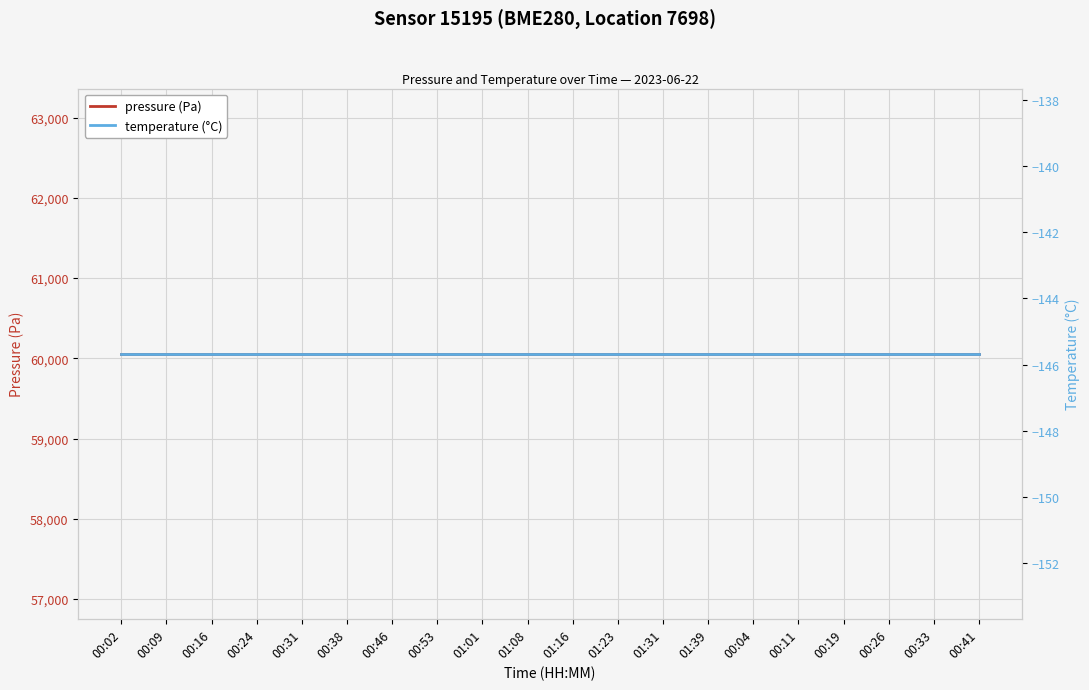

How many categories are shown in the chart?

20